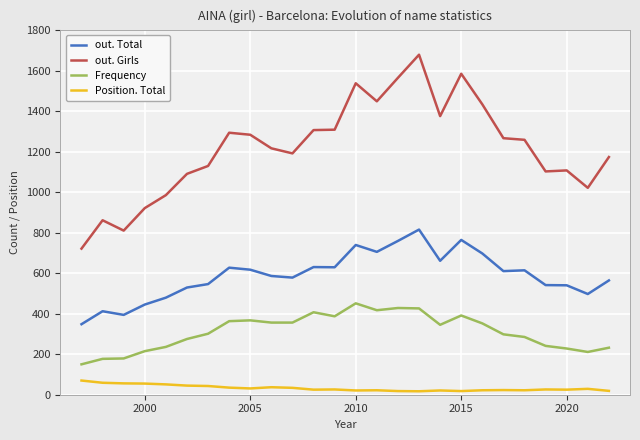

What is the difference between the maximum and second lowest values in the Frequency series?

274